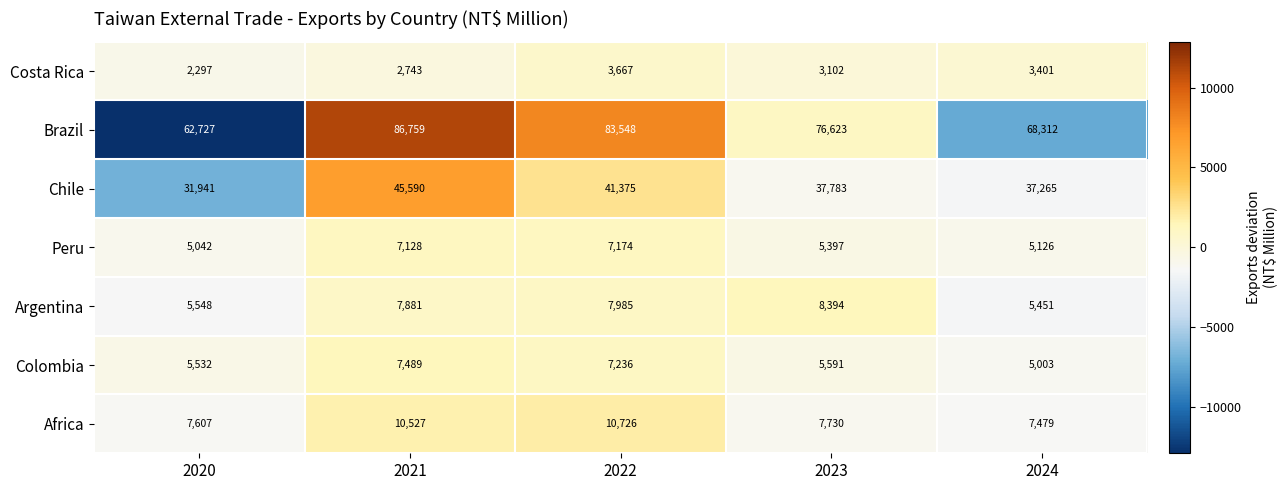

What is the sum of all Argentina values?

35259